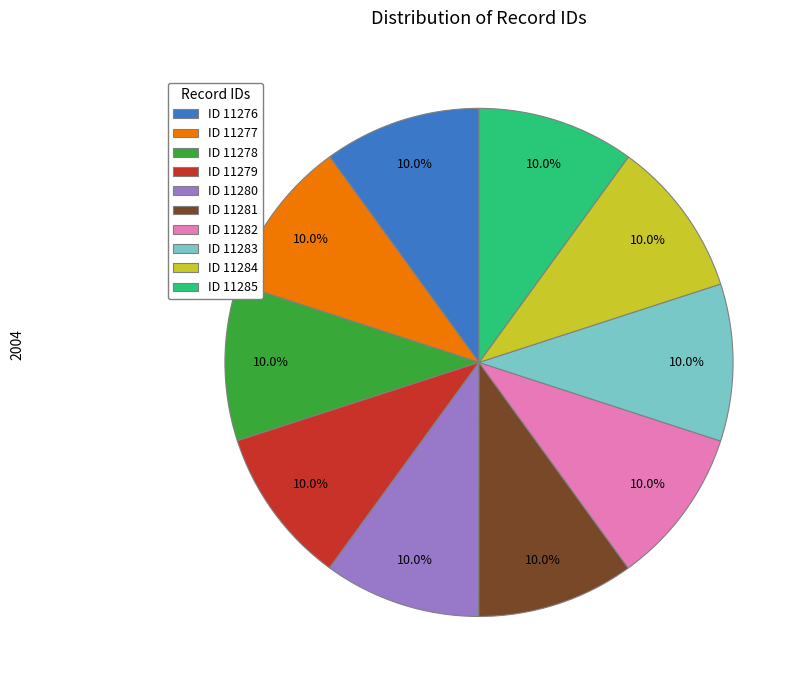

Is there any slice that represents more than half of the pie?

No